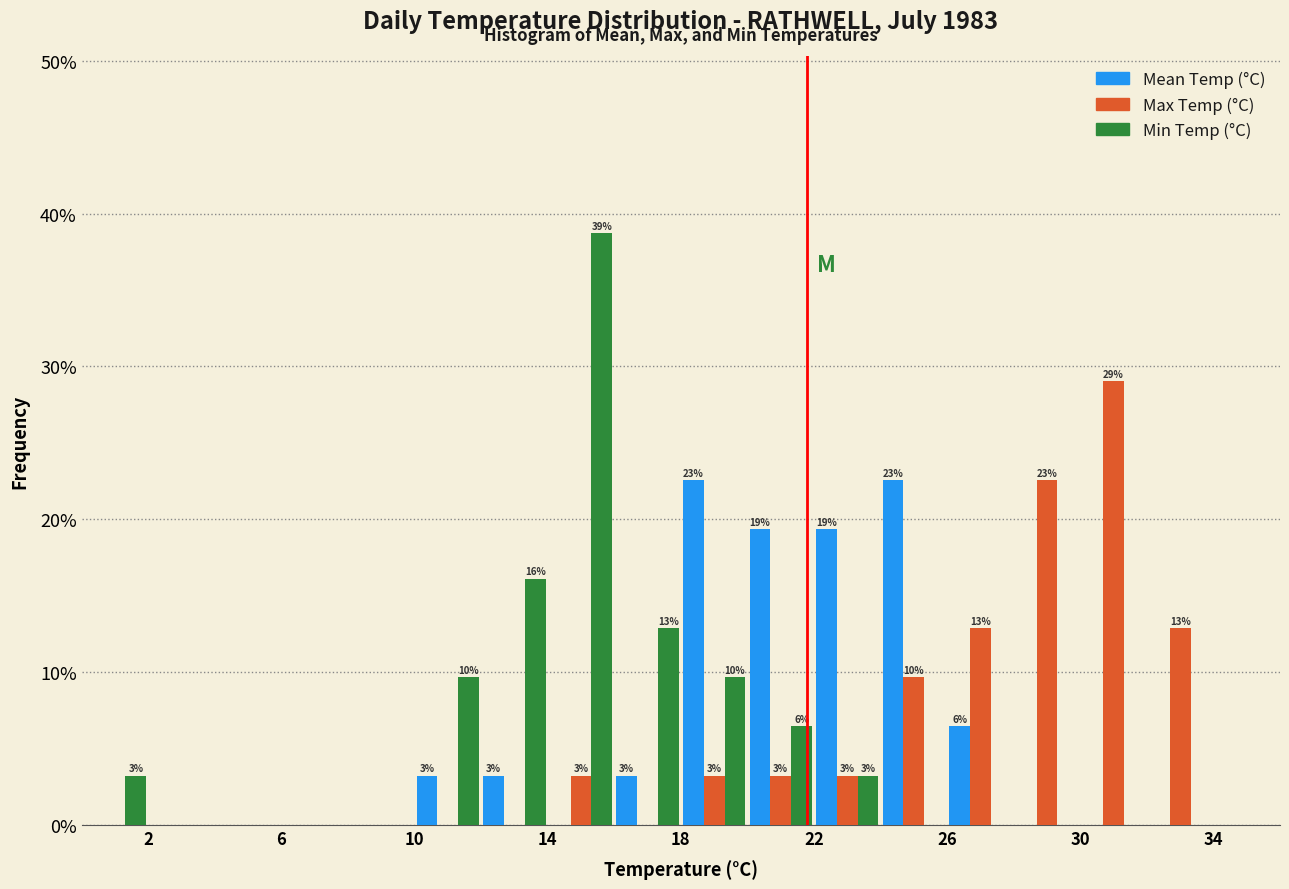

In the Min Temp (°C) series, which range on the x-axis has the tallest bar?

14 to 16